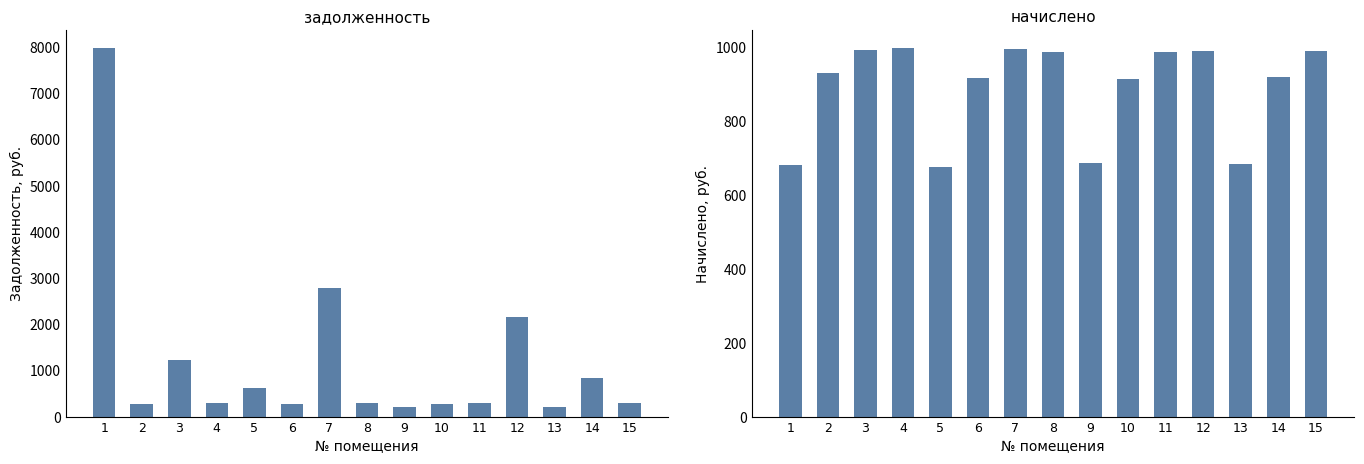

True or false: задолженность (col_1) has a value of 207.1 at 13.

True